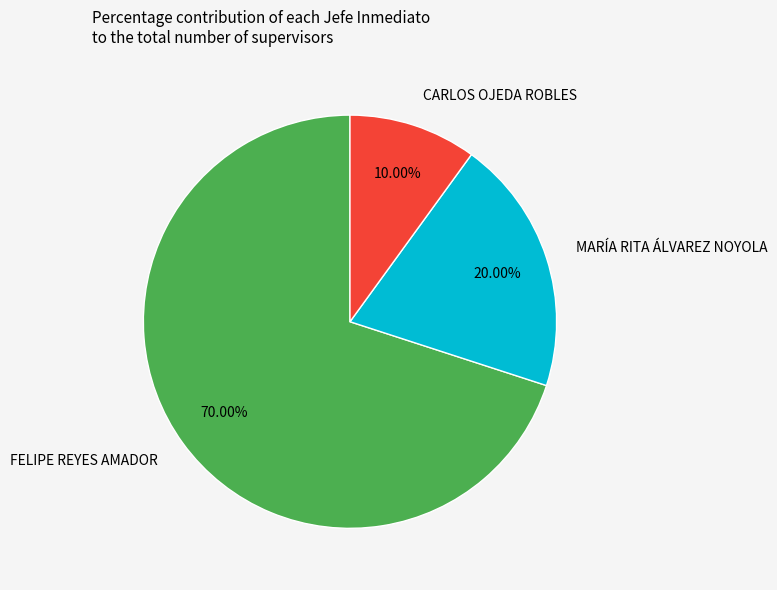

To the nearest percent, what is the difference between the CARLOS OJEDA ROBLES and MARÍA RITA ÁLVAREZ NOYOLA slice percentages?

10%